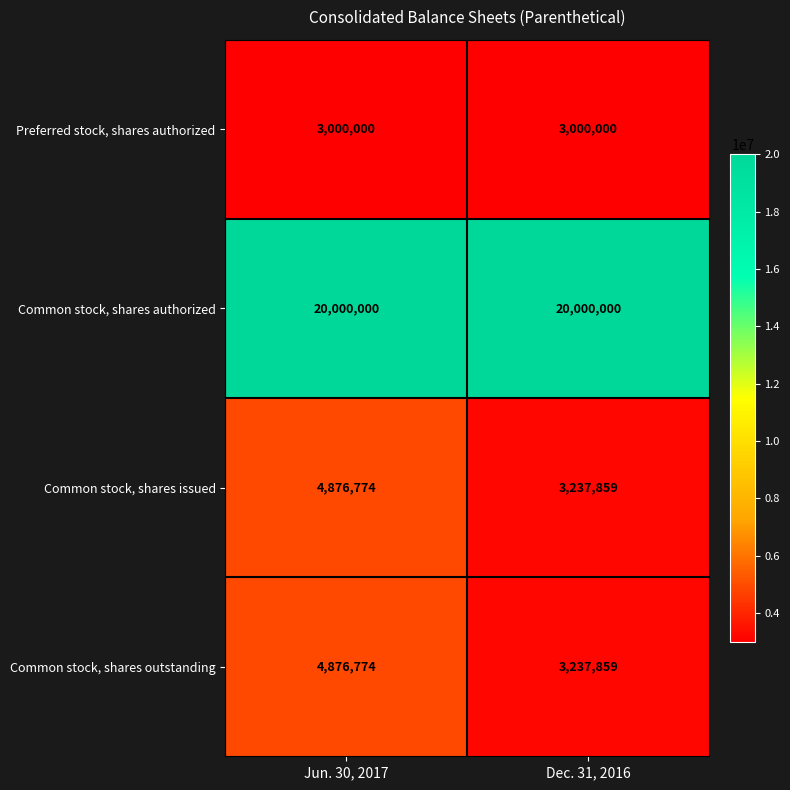

Reading right to left, what are all the values shown in this chart?

Preferred stock, shares authorized: Dec. 31, 2016=3000000	Jun. 30, 2017=3000000
Common stock, shares authorized: Dec. 31, 2016=20000000	Jun. 30, 2017=20000000
Common stock, shares issued: Dec. 31, 2016=3237859	Jun. 30, 2017=4876774
Common stock, shares outstanding: Dec. 31, 2016=3237859	Jun. 30, 2017=4876774